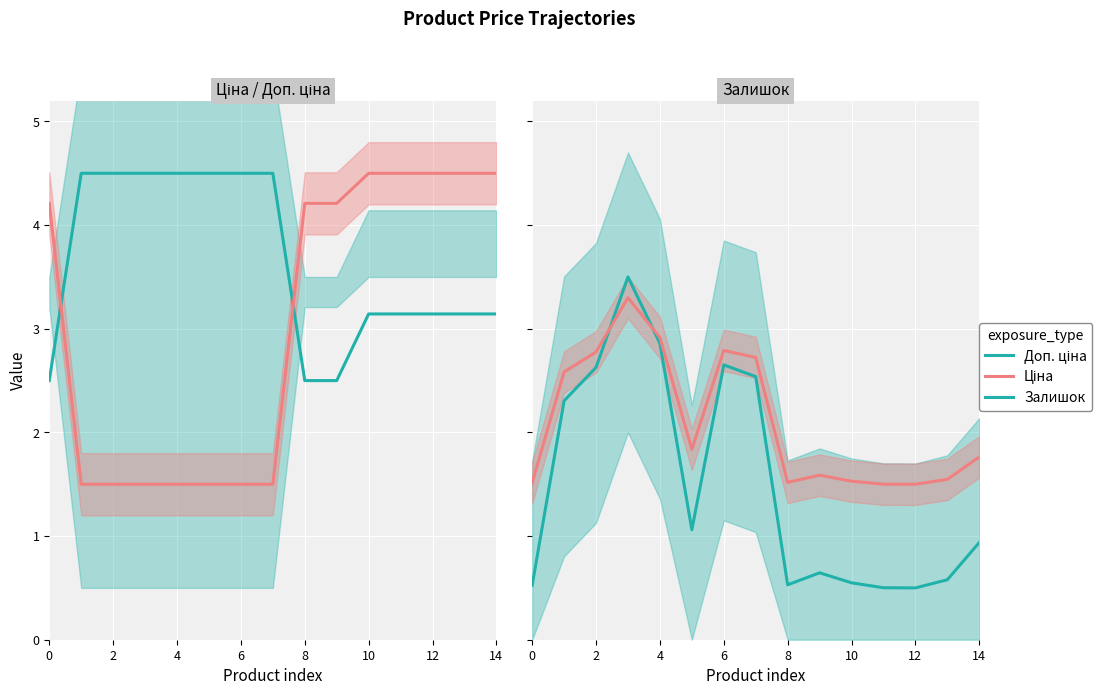

What is the value of the Доп. ціна point at the 6th from the left?

4.5